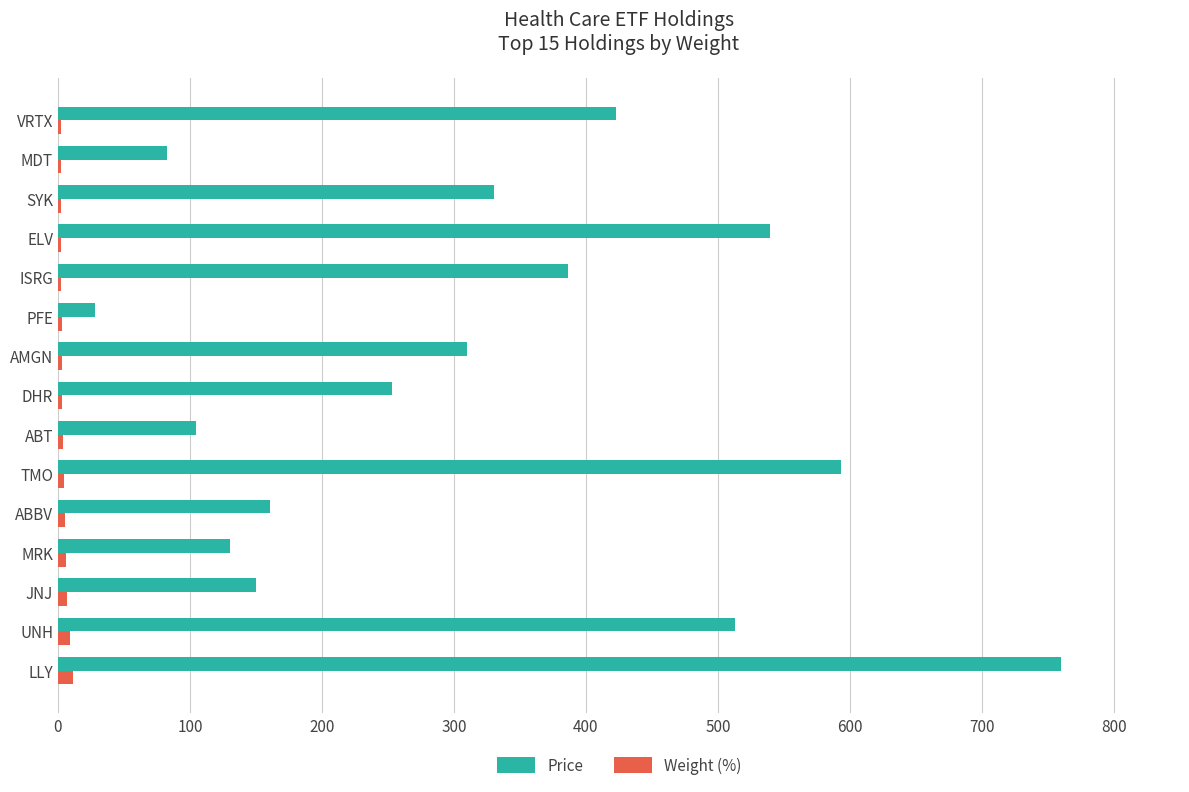

Is the value of Price at ISRG greater than the value of Weight (%) at JNJ?

Yes